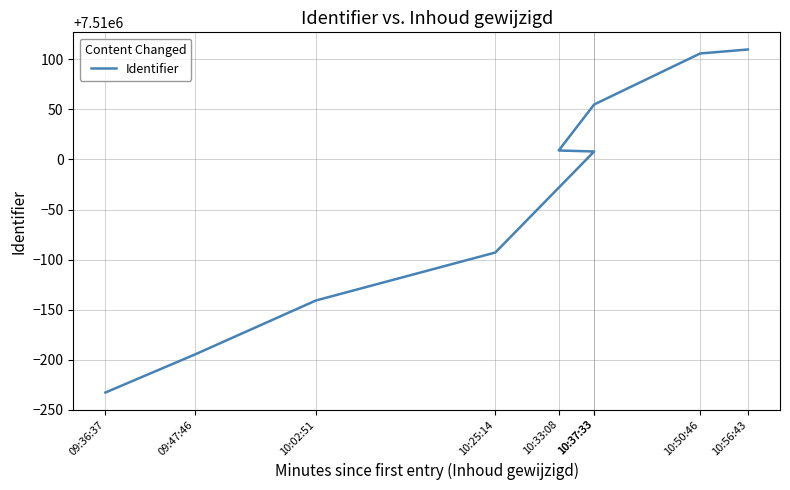

What is the label of the 4th point from the left?

10:25:14